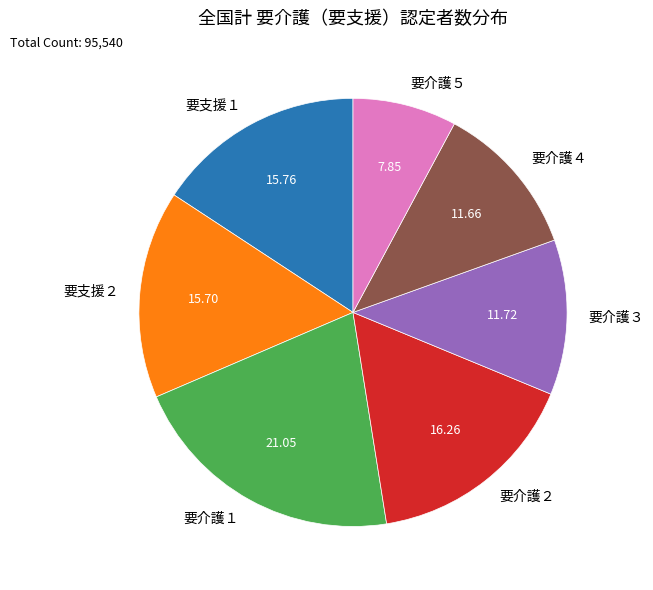

How many segments does this pie chart have?

7